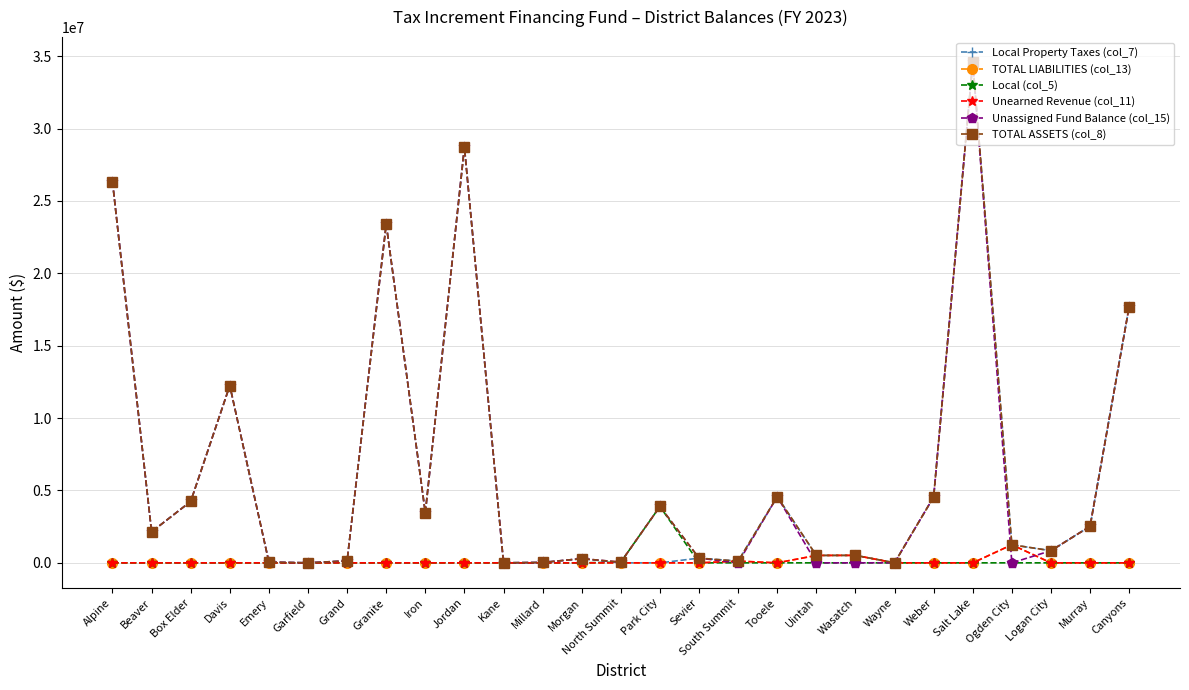

Between South Summit and Tooele, which series saw the biggest shift?

Unassigned Fund Balance (col_15)